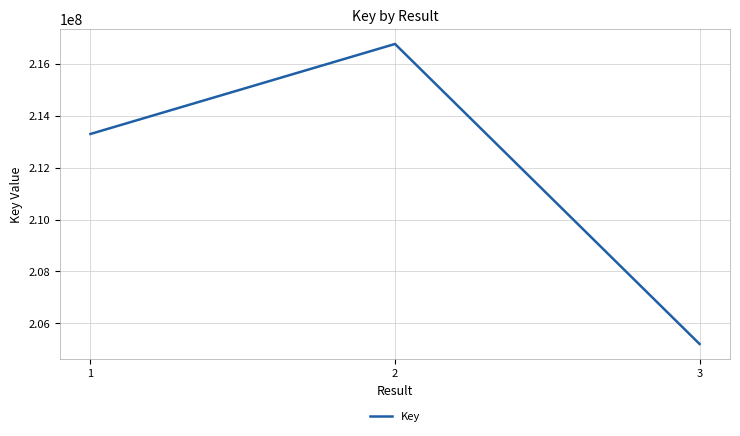

Does the chart display data point markers on the line(s)?

No